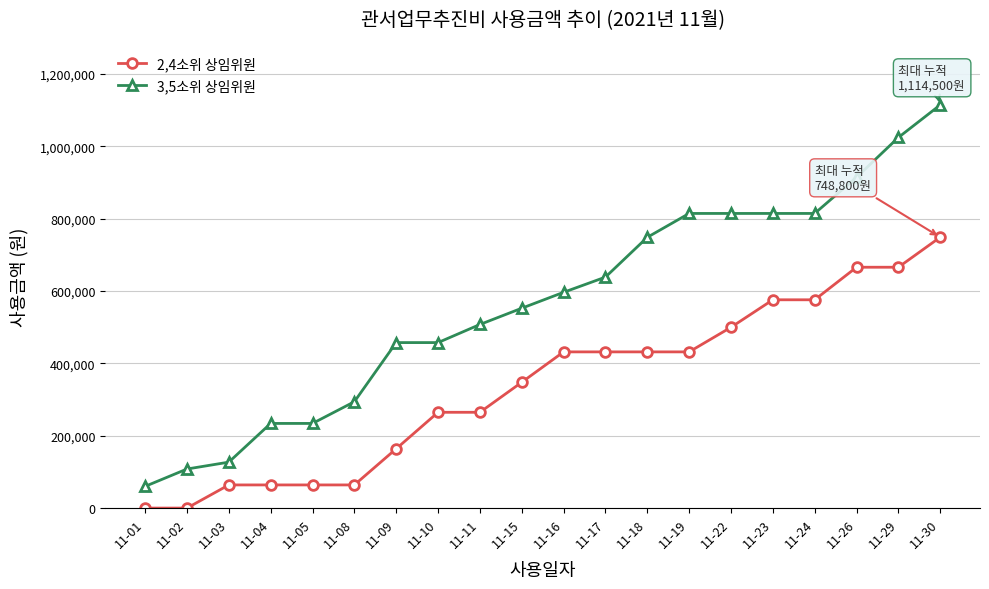

At 11-05, list the series in order from smallest to largest.

2,4소위 상임위원, 3,5소위 상임위원